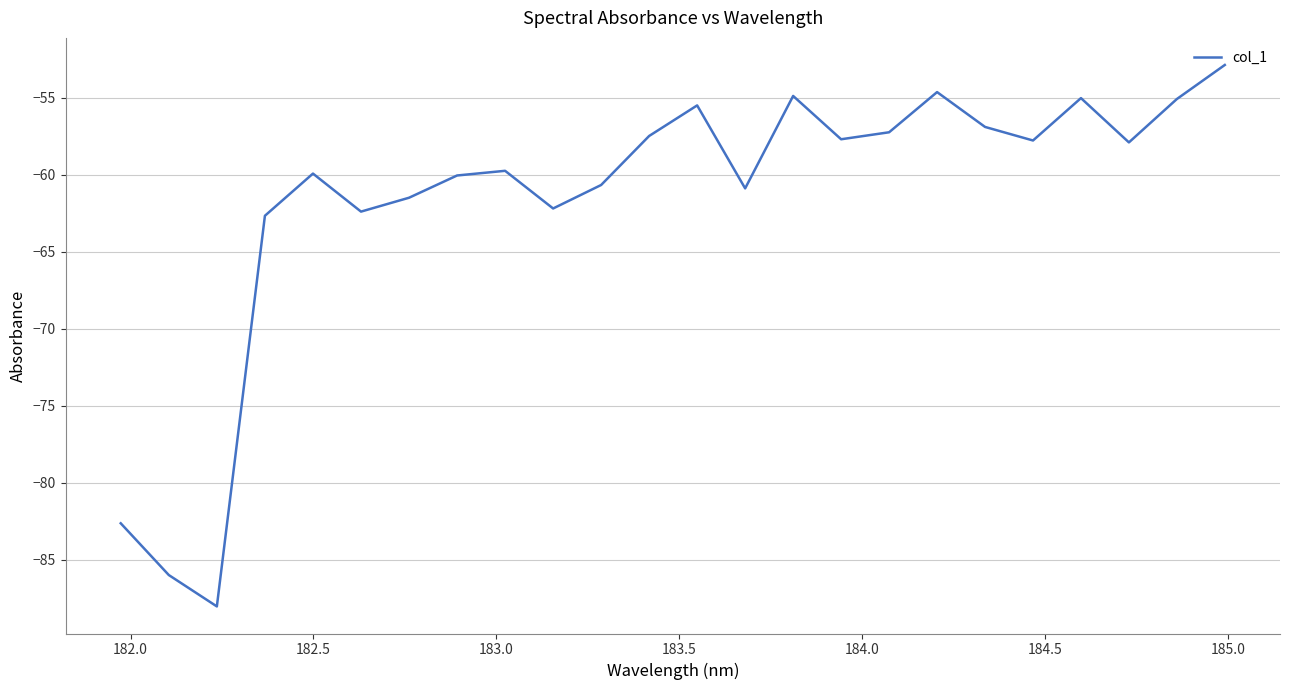

How many interior local peaks (higher than both neighbors) does the data have?

6